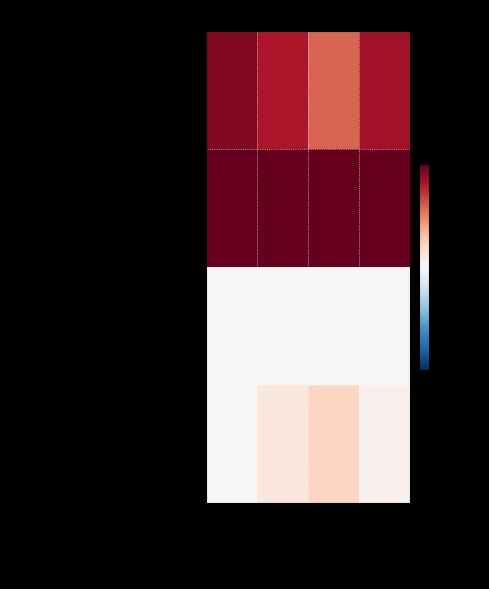

Rank the series by their maximum value, from highest to lowest.

Reproduction, Molecular Human Reproduction, Congenital Anomalies (discontinued), Journal of Reproduction and Fertility